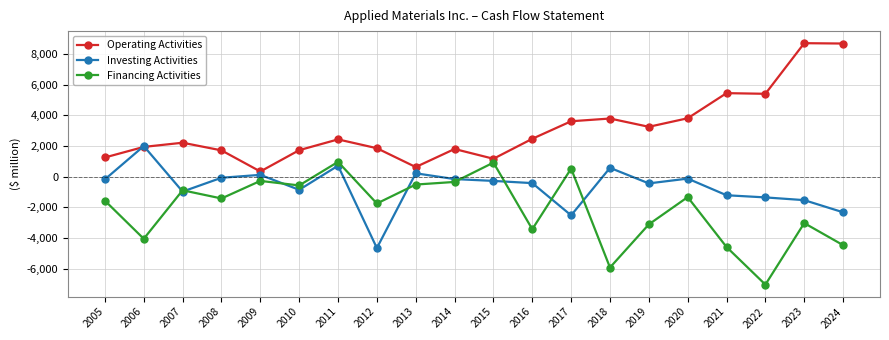

How many intersections are there between Operating Activities and Investing Activities?

2